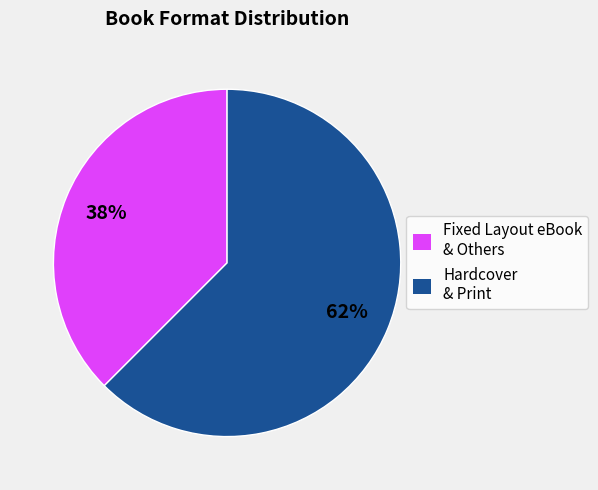

What is the largest slice in the pie chart?

Hardcover & Print